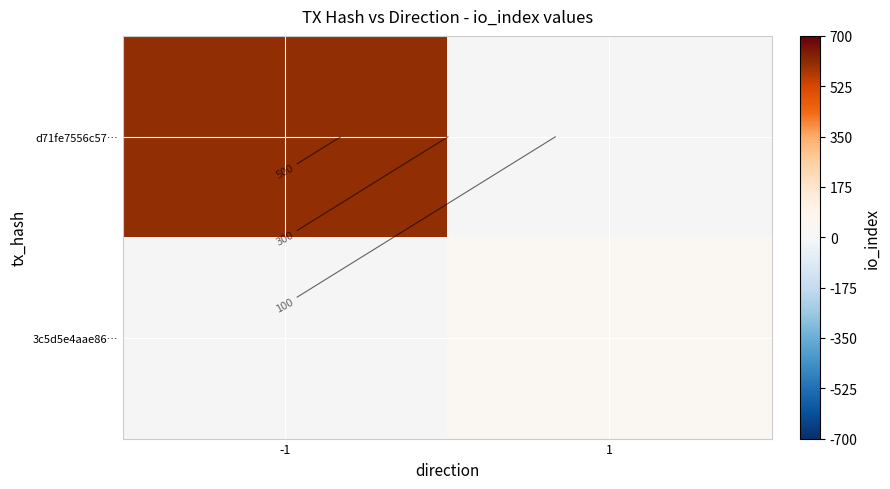

At 1, list the series in order from smallest to largest.

d71fe7556c57…, 3c5d5e4aae86…